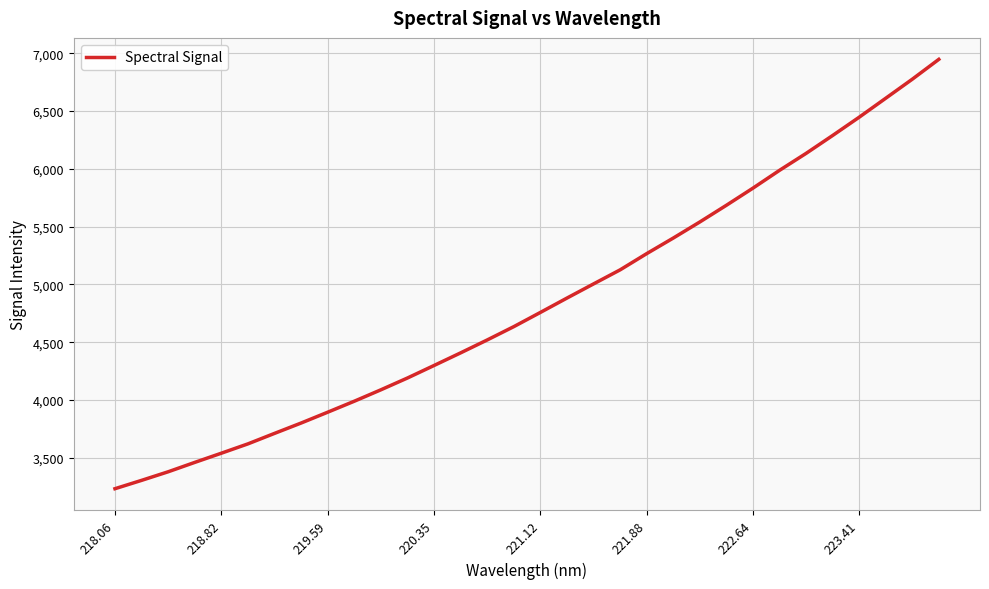

What is the smallest value displayed?

3233.4